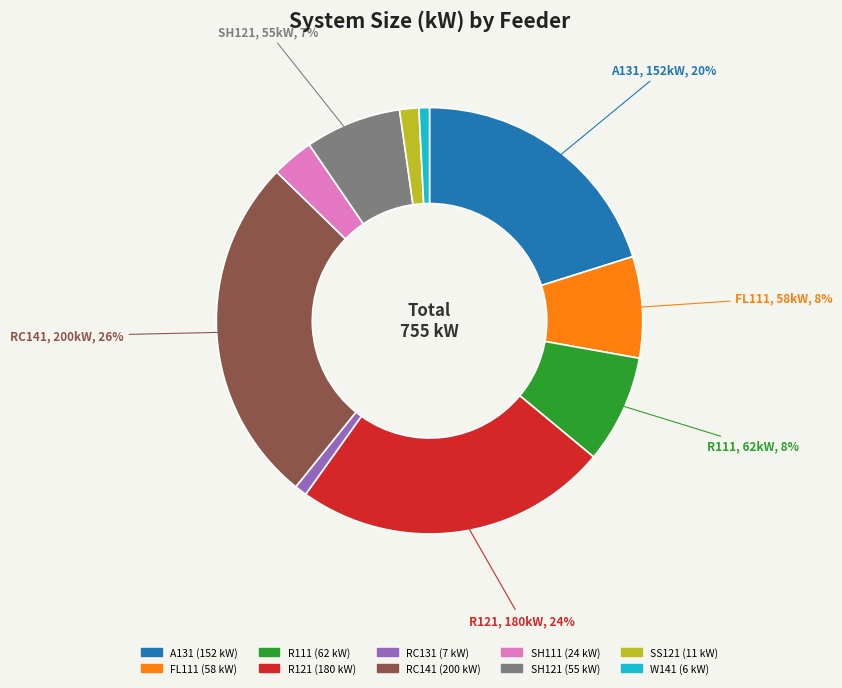

Is there any slice that represents more than half of the pie?

No